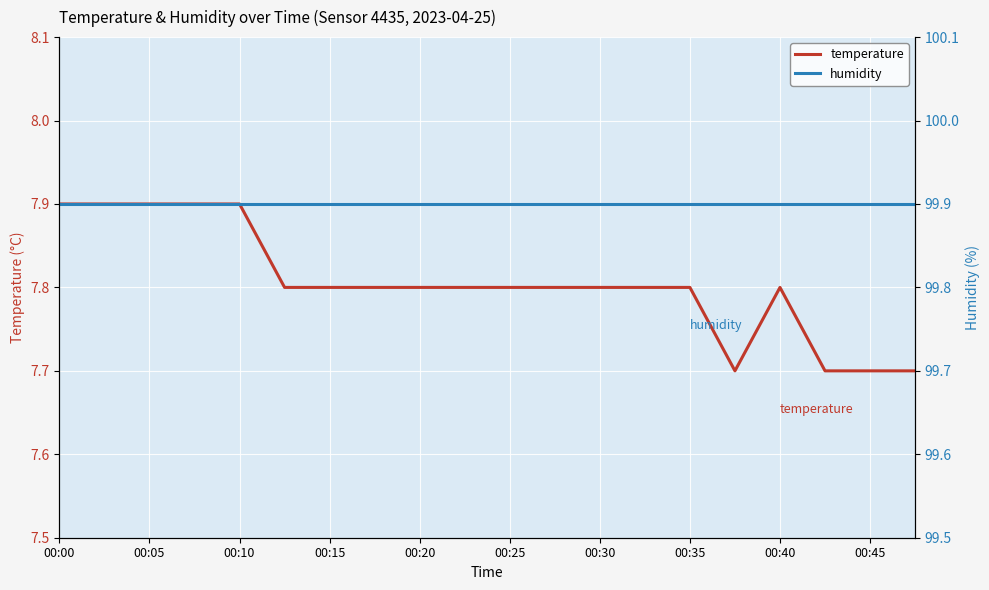

How many temperature values are between 7 and 8?

20